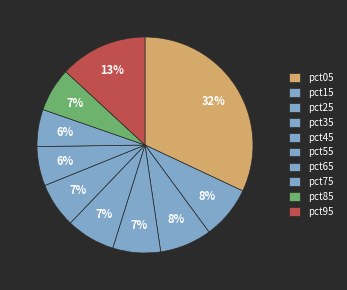

Rank the categories by value from highest to lowest.

pct05, pct95, pct15, pct25, pct45, pct35, pct55, pct85, pct65, pct75